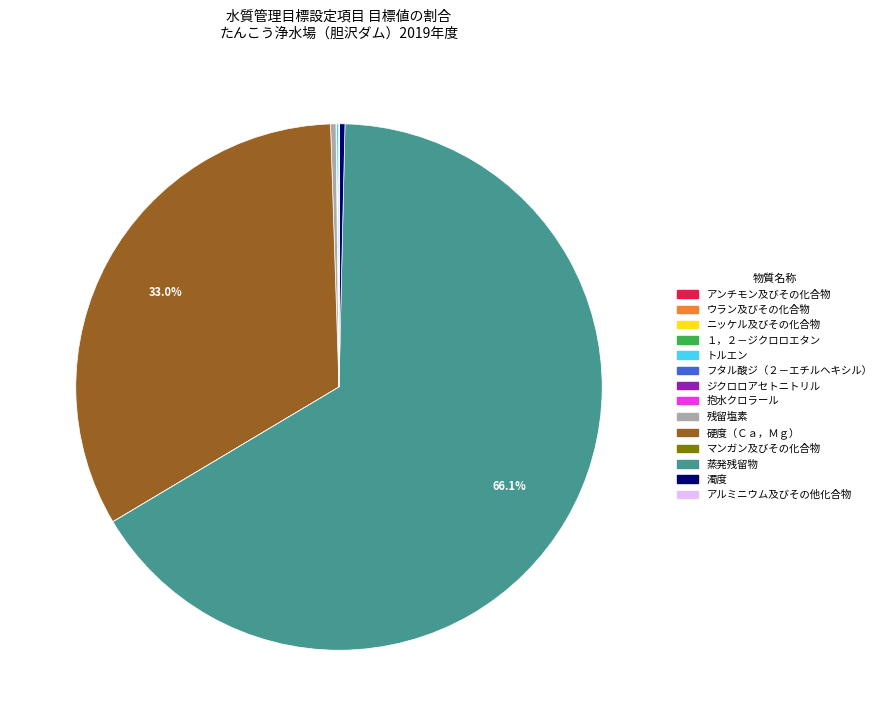

Is 濁度 the majority of the pie?

No